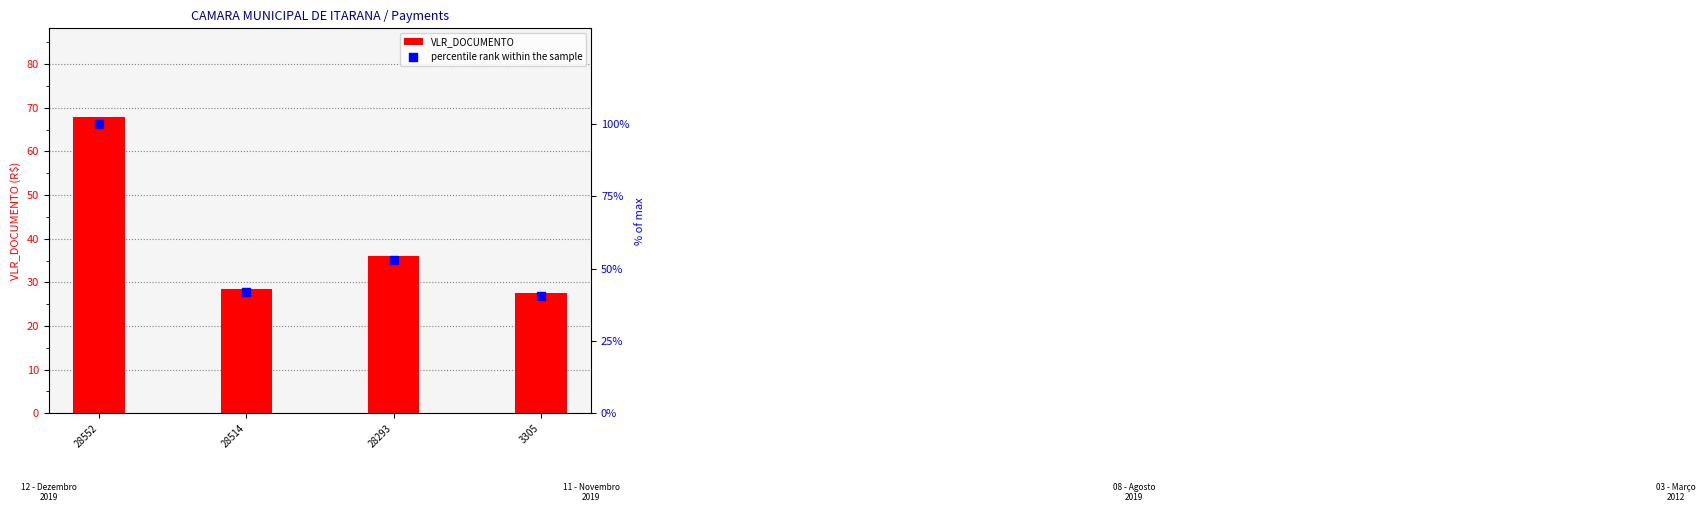

Which series has the largest total across all categories?

percentile rank within the sample